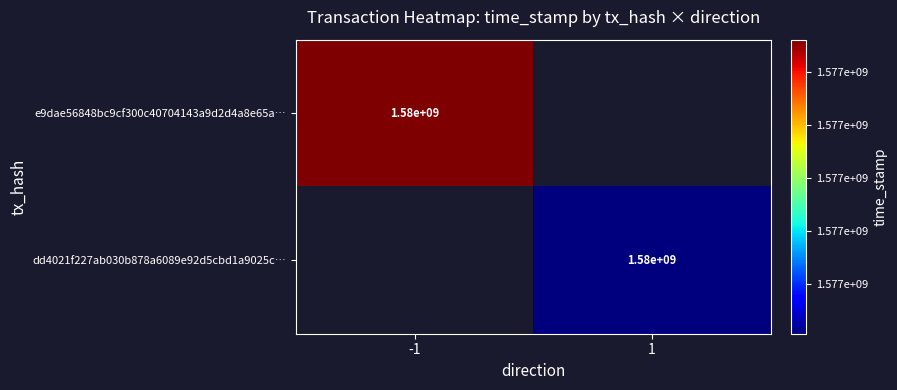

True or false: dd4021f227ab030b878a6089e92d5cbd1a9025c… has a value of 669332743 at 1.

False